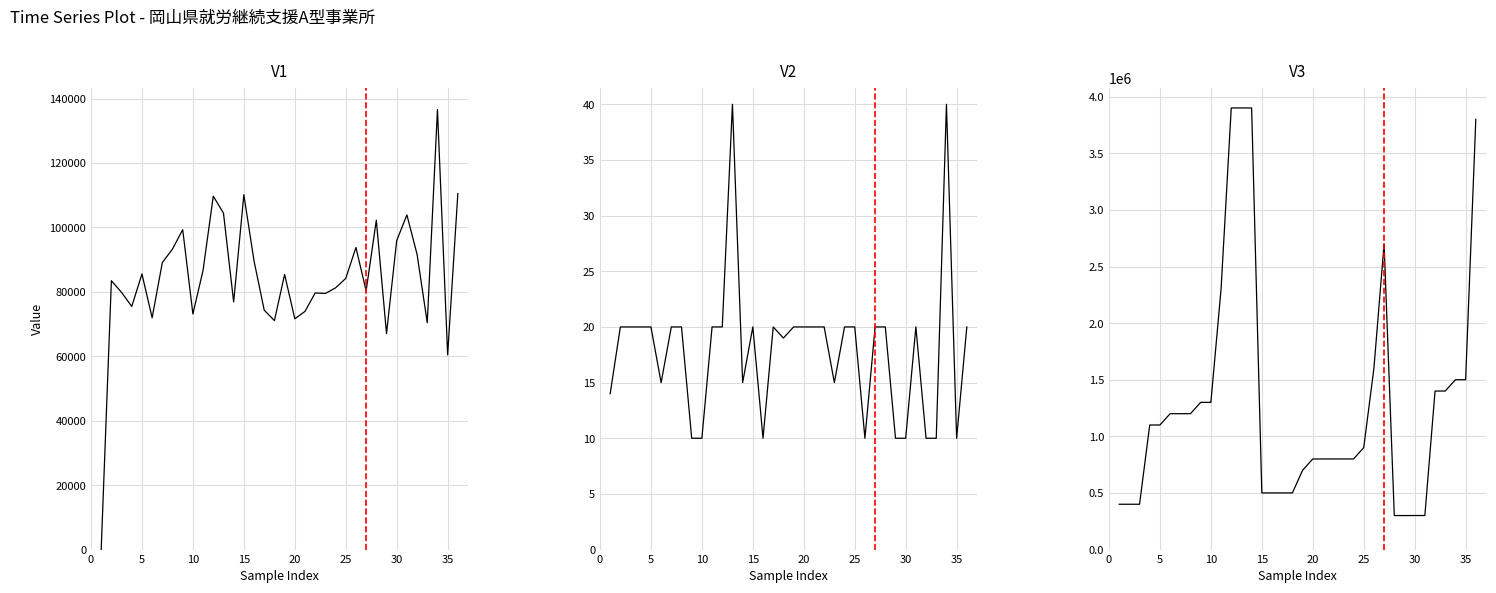

Is the value of 平均月額賃金 at 24 greater than the value of 定員 at 0?

Yes